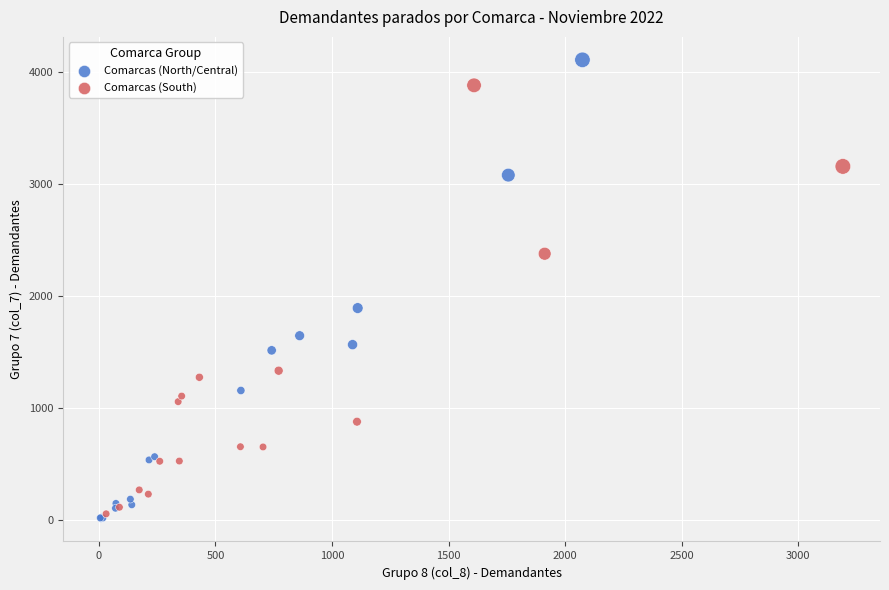

Which series has the widest spread of Y values?

Comarcas (North/Central)